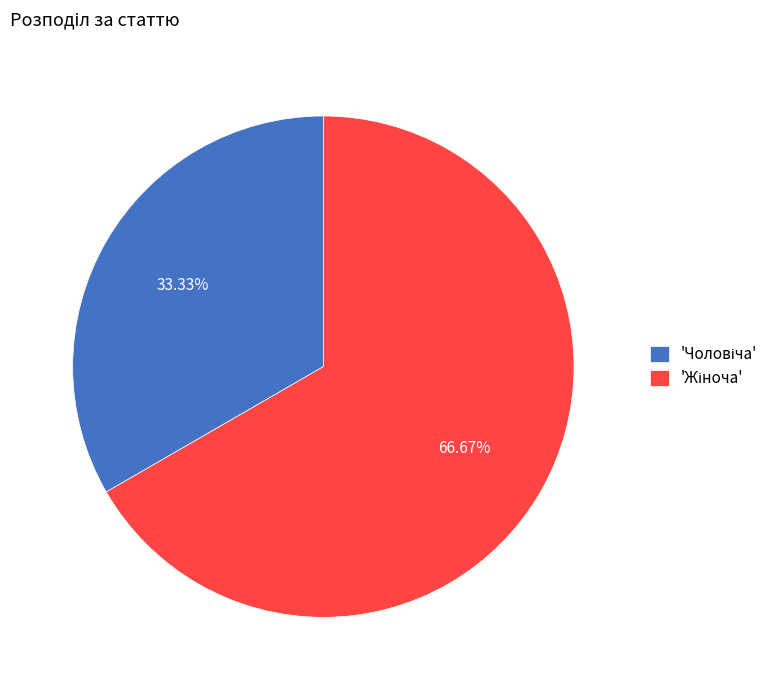

Is there a majority slice in this chart?

Yes